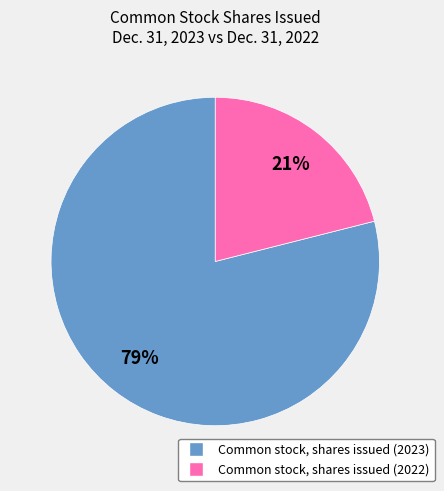

Is there a majority slice in this chart?

Yes